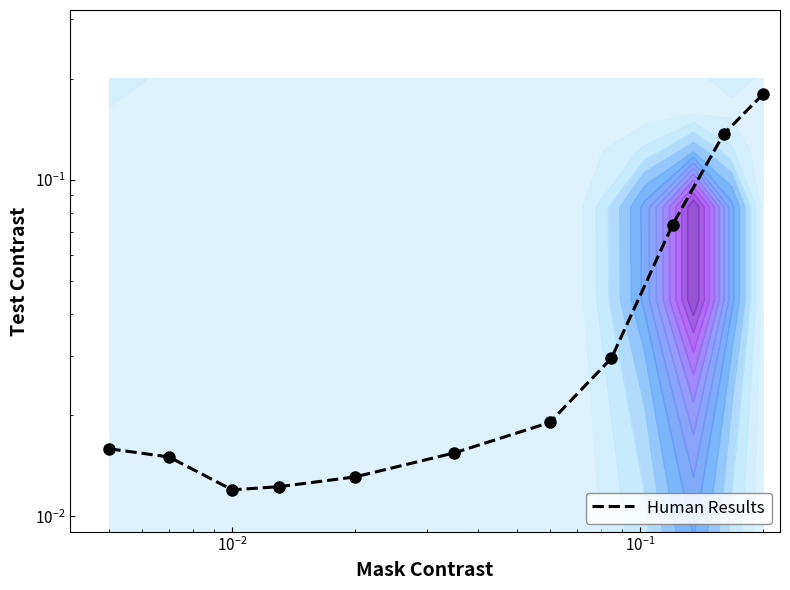

Reading left to right, what are all the values shown in this chart?

0.0	0.0	0.0	0.0	0.0	0.0	0.0	0.0	0.1	0.1	0.2